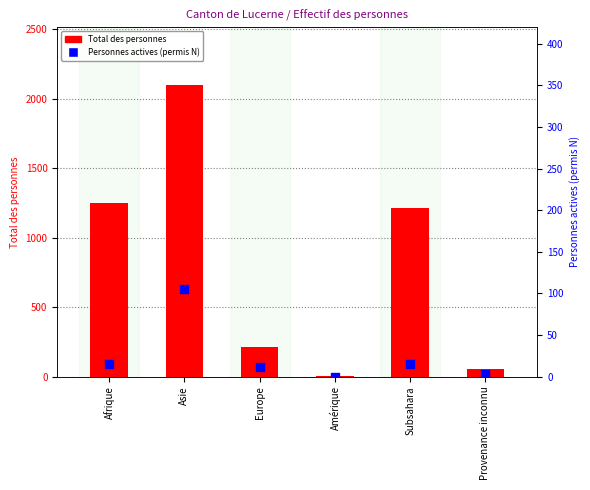

At how many categories does at least one series exceed 3?

6